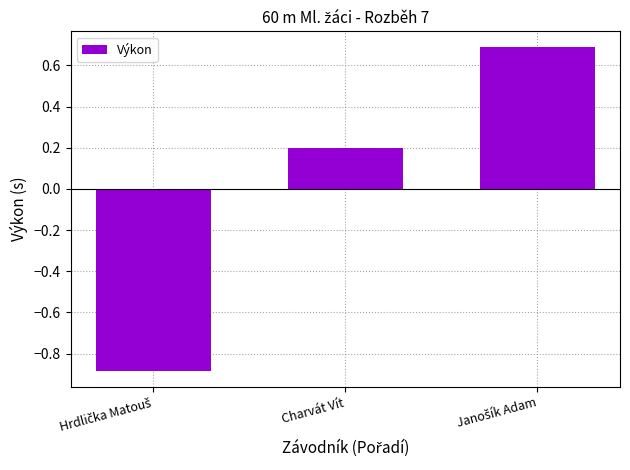

Reading left to right, transcribe all the data shown in this chart.

-0.9	0.2	0.7